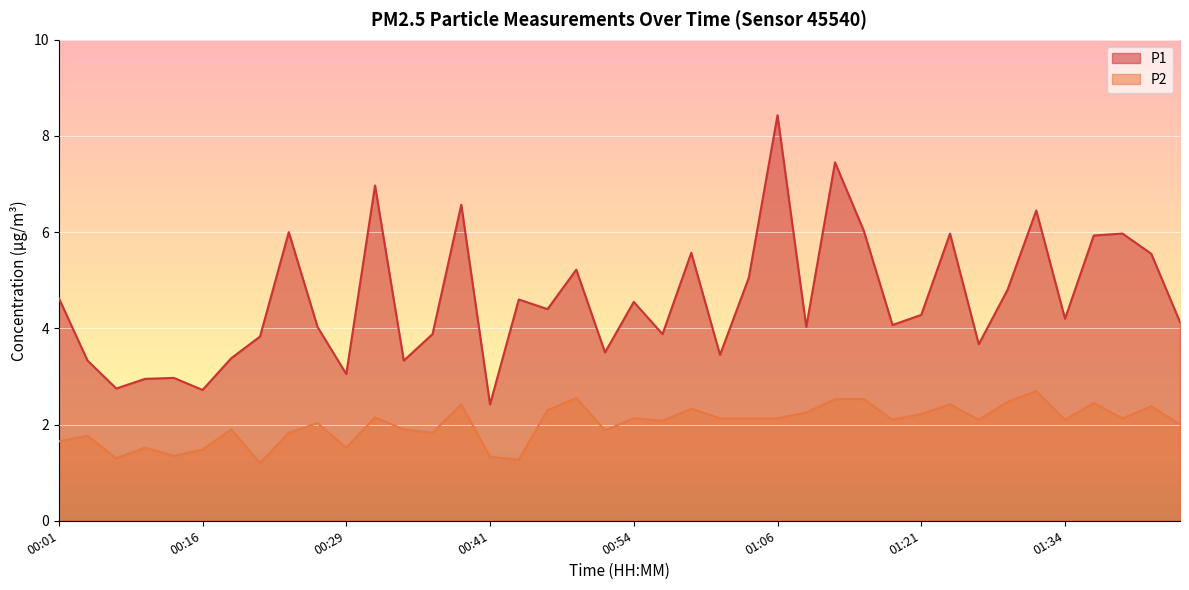

What is the difference between the maximum and second lowest values in the P2 series?

1.4